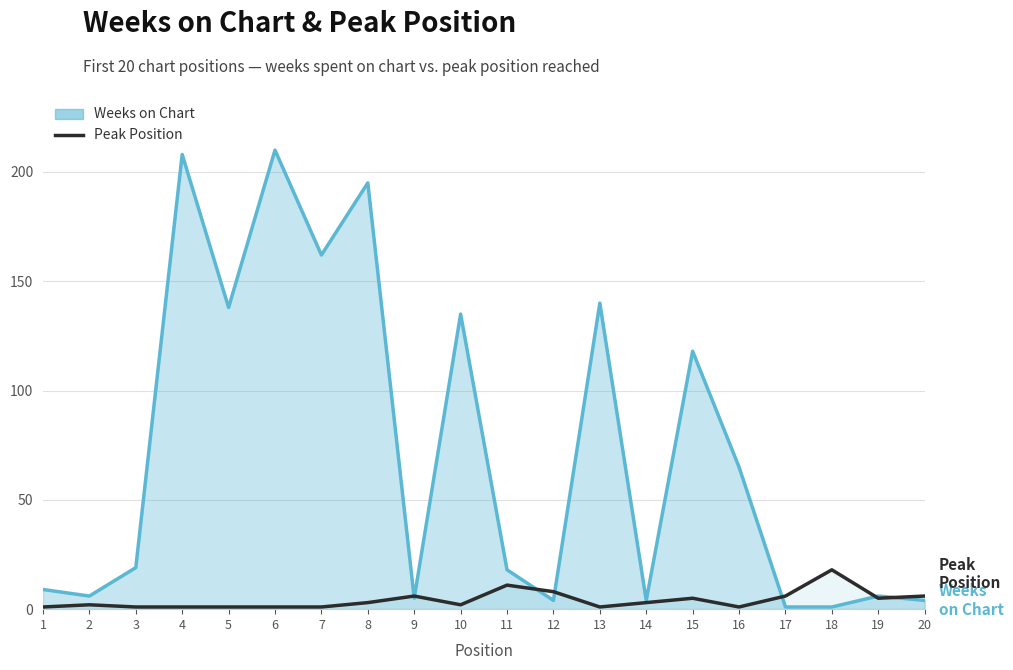

What is the sum of the values at 4 and 1?

2